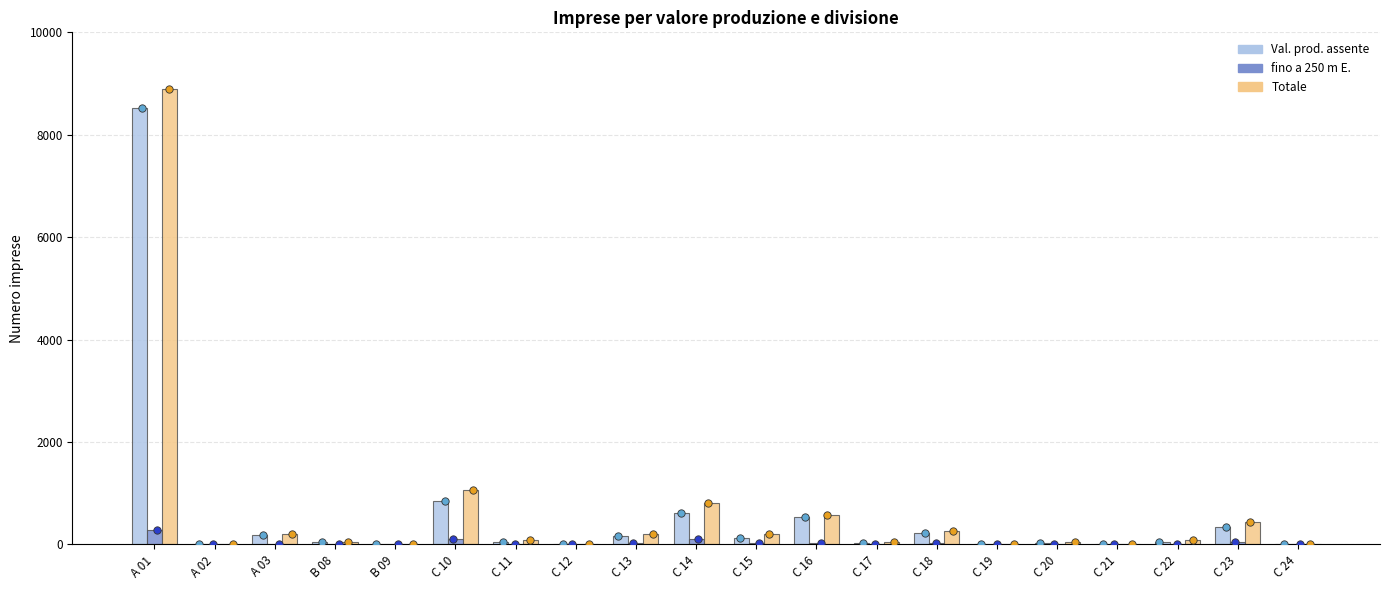

What are all the series names shown in the legend?

Val. prod. assente, fino a 250 m E., Totale